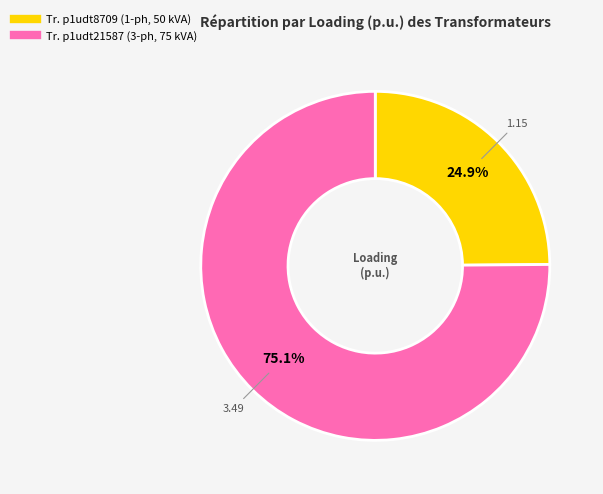

Is there any slice that represents more than half of the pie?

Yes